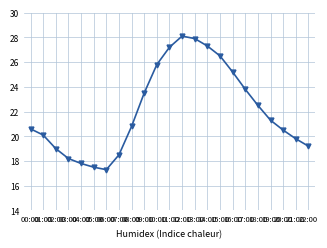

Count the number of data series in this chart.

1